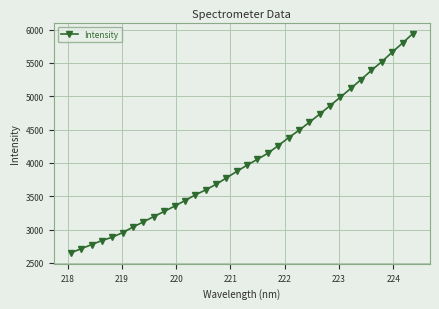

True or false: there are more than 2 points higher than both neighbors.

False